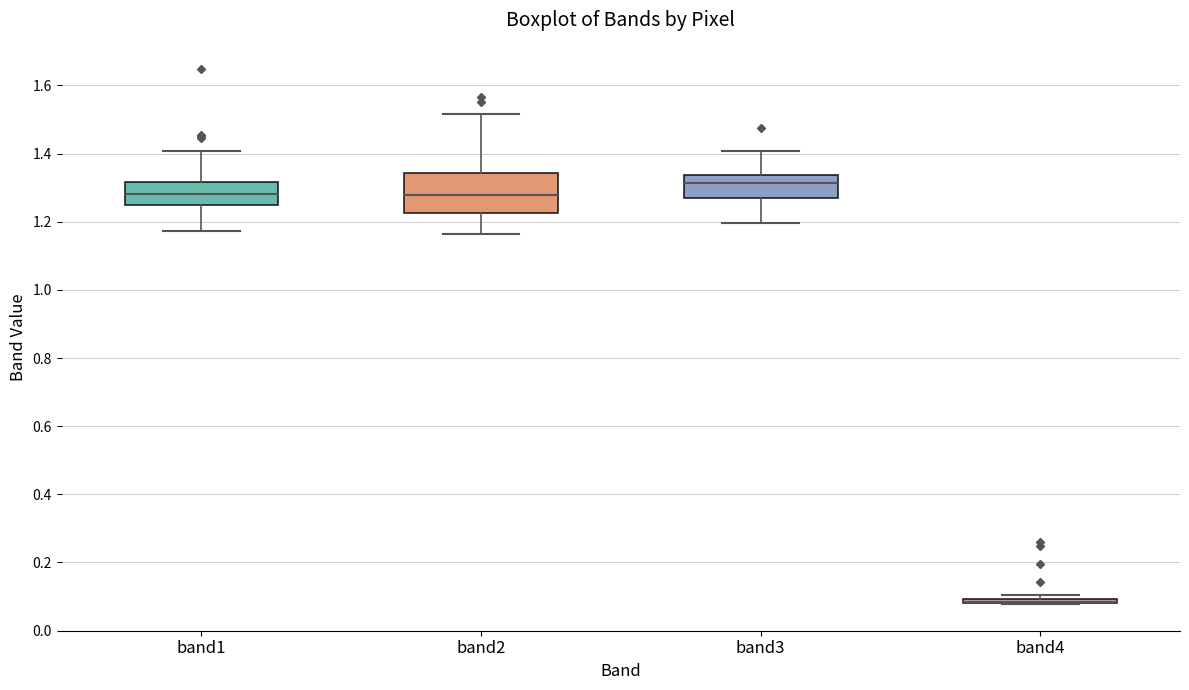

Where does the median line of the box for band3 sit on the y-axis? The values are not printed on the chart, so give them approximately, as read against the axis.

1.32